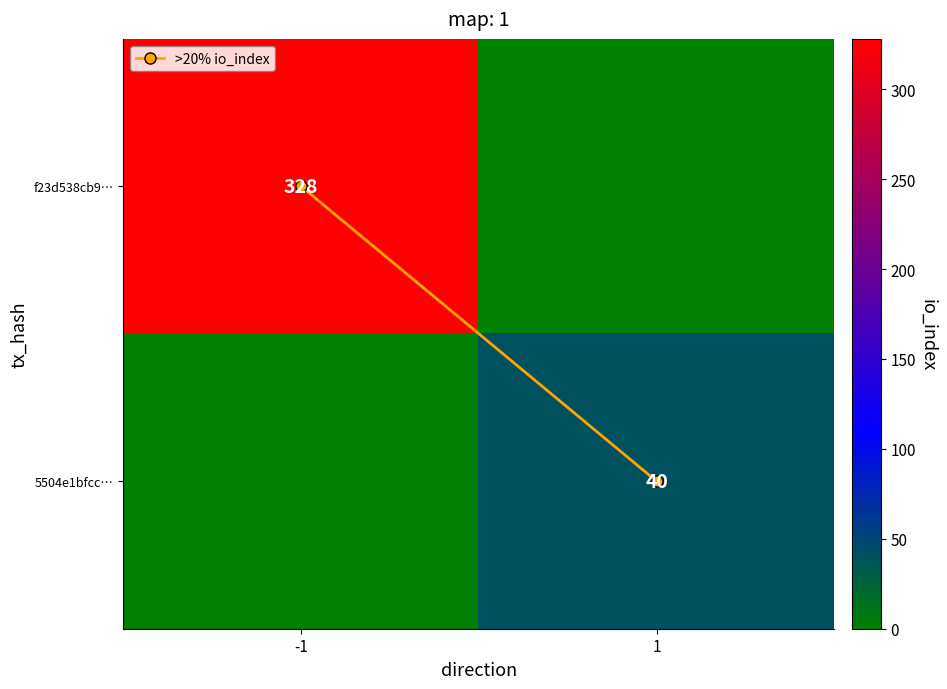

List the series in order of their peak value, highest first.

f23d538cb9…, 5504e1bfcc…, >20% io_index